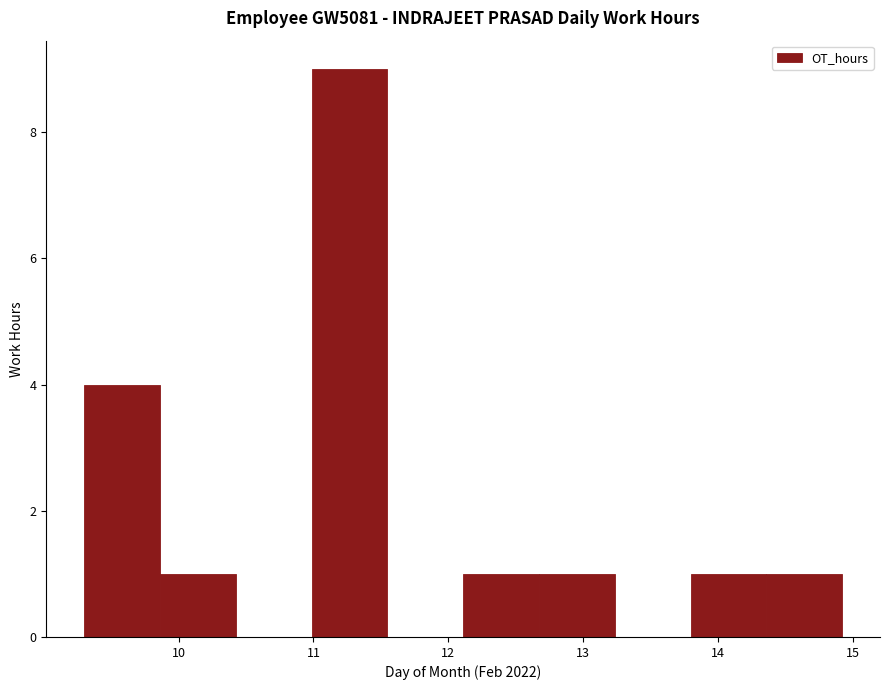

Reading left to right, list every bar in this chart as the range it spans on the x-axis followed by its height. Neither the bar edges nor the heights are printed on the chart, so give them approximately, as read against the axes.

9.3 to 9.9: 4
9.9 to 10.4: 1
10.4 to 11.0: 0
11.0 to 11.5: 9
11.5 to 12.1: 0
12.1 to 12.7: 1
12.7 to 13.2: 1
13.2 to 13.8: 0
13.8 to 14.4: 1
14.4 to 14.9: 1